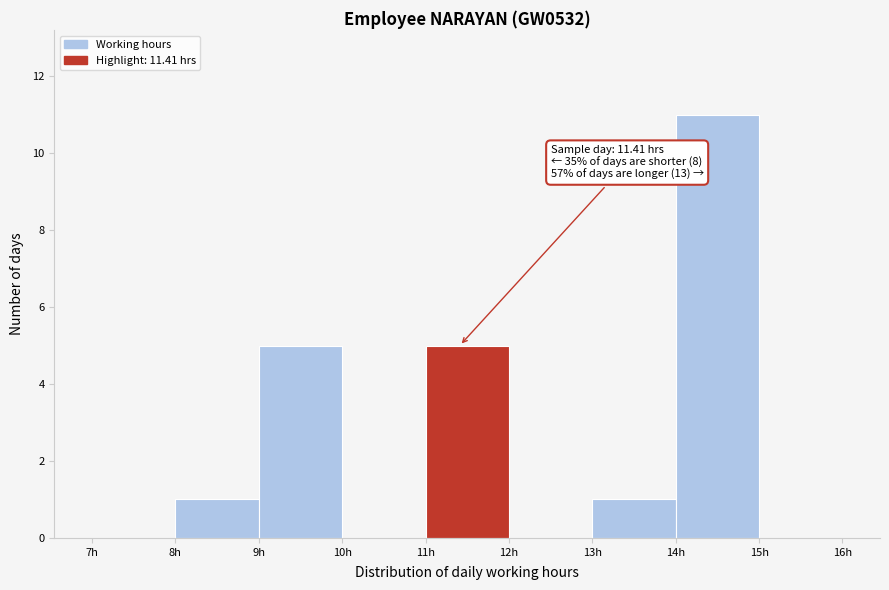

Over which range of the x-axis is the bar tallest?

14 to 15